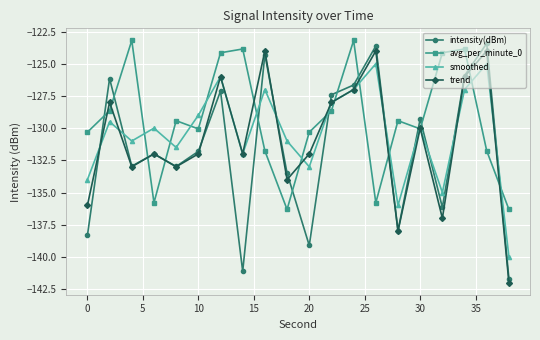

Which series has the widest spread of values?

intensity(dBm)